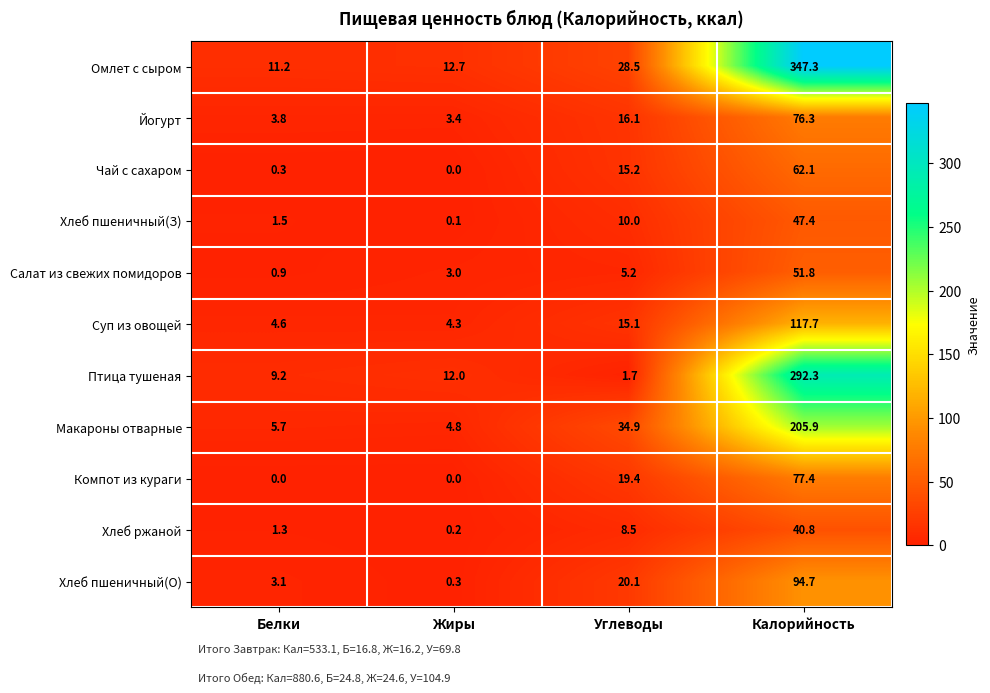

At which category is the sum across all series the highest?

Калорийность